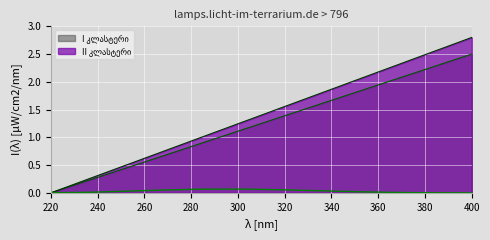

Is the value of II კლასტერი at 1 greater than the value of I კლასტერი at 9?

No